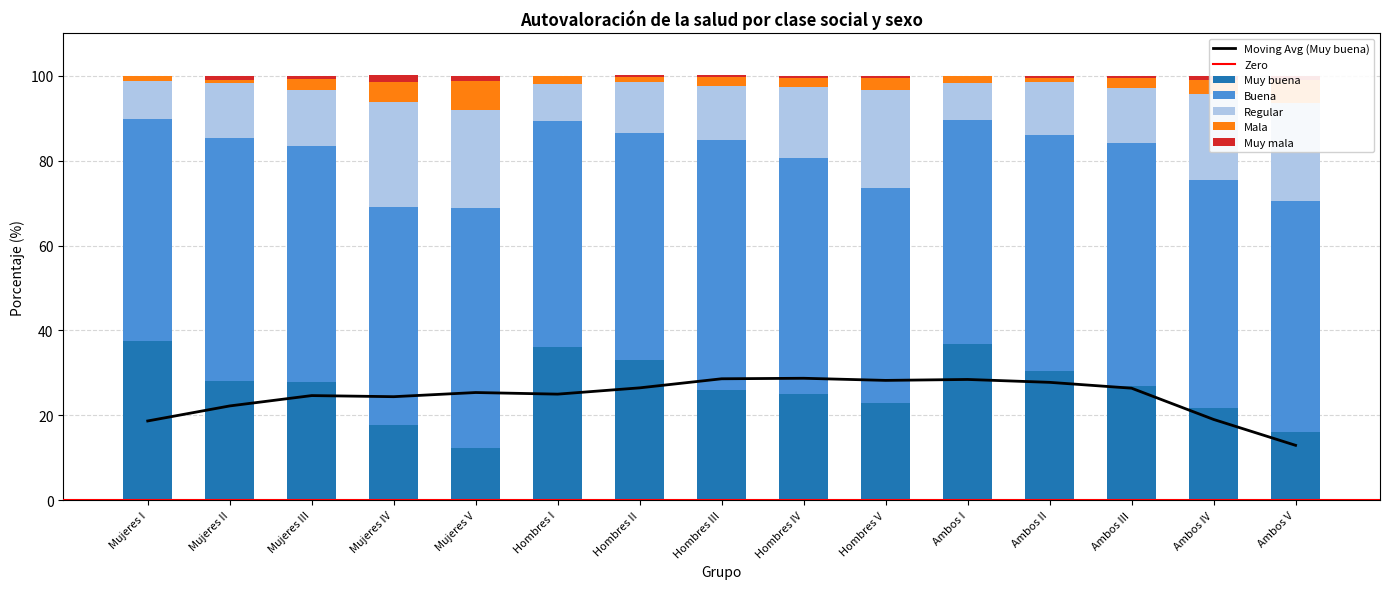

Which has a higher value, Hombres III or Ambos II?

Ambos II